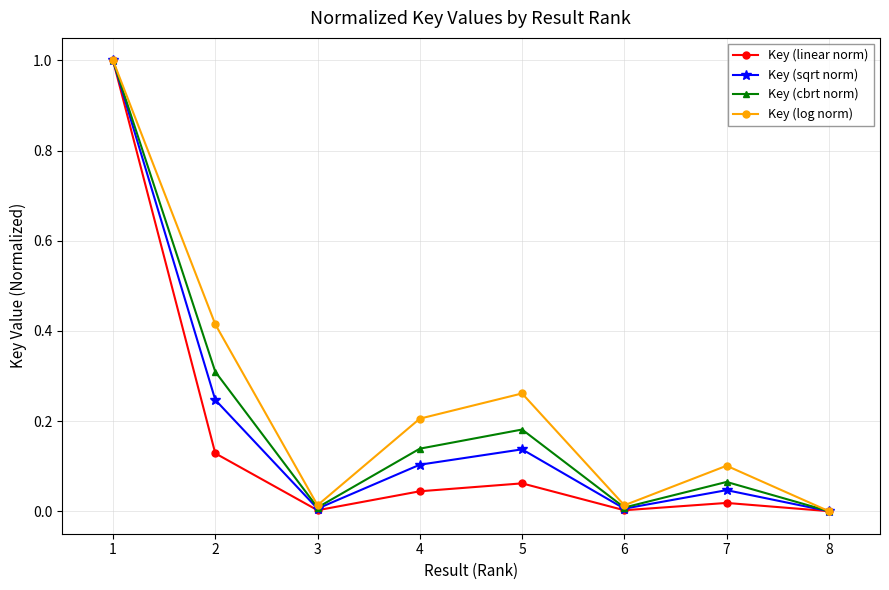

Which series changed the most between 6 and 7?

Key (log norm)